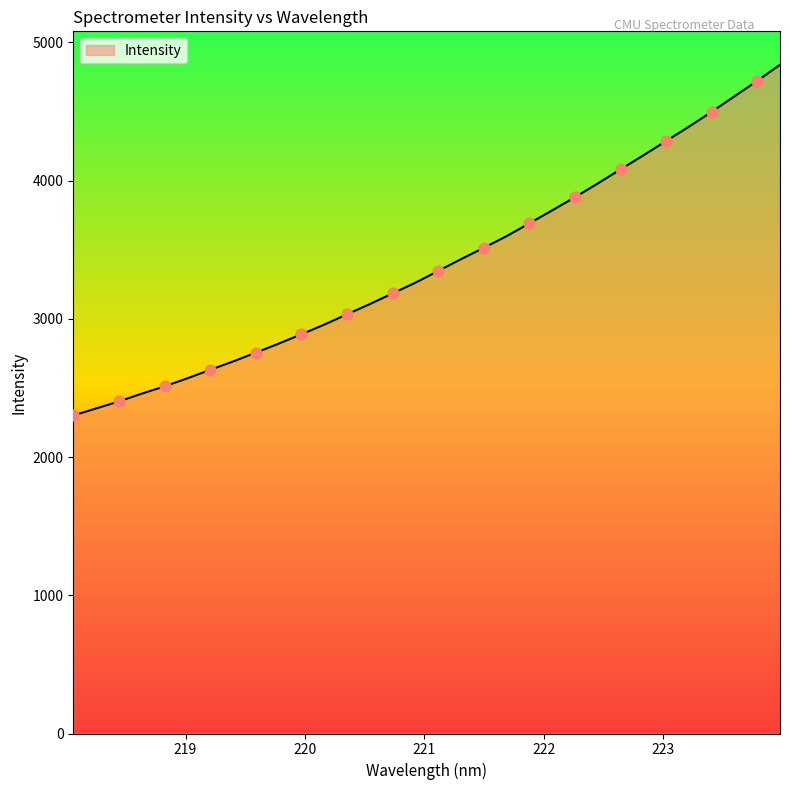

What is the smallest value displayed?

2300.8